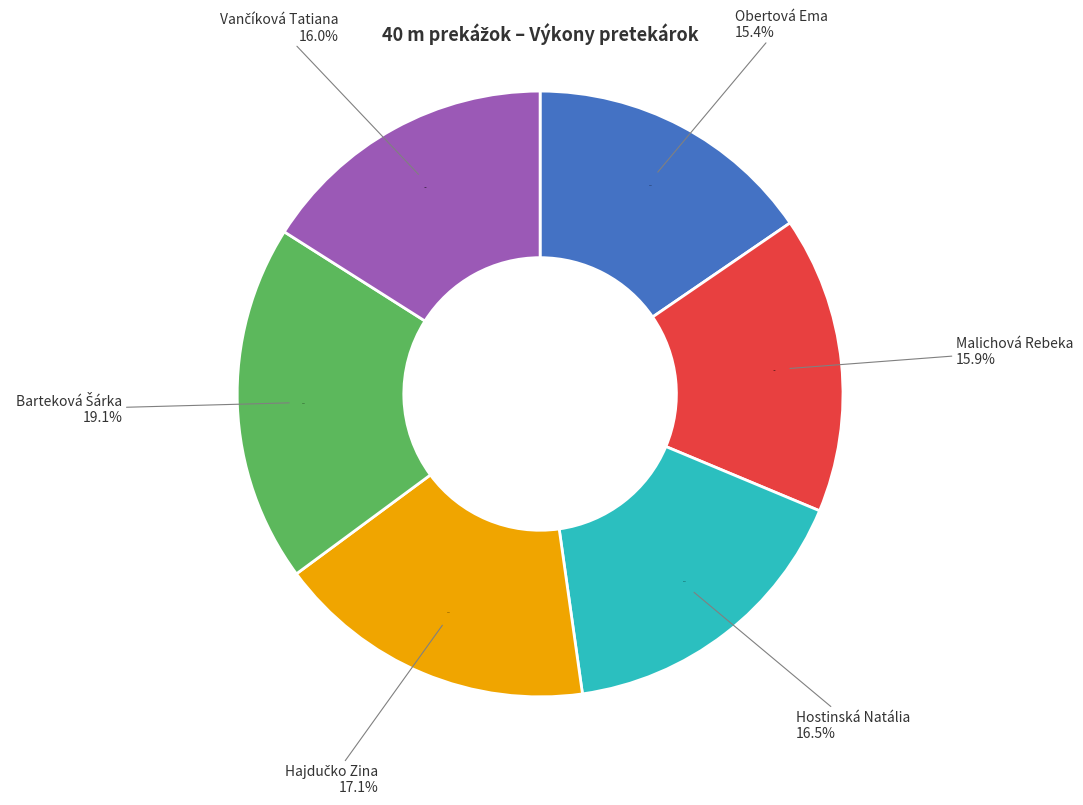

Is there a majority slice in this chart?

No